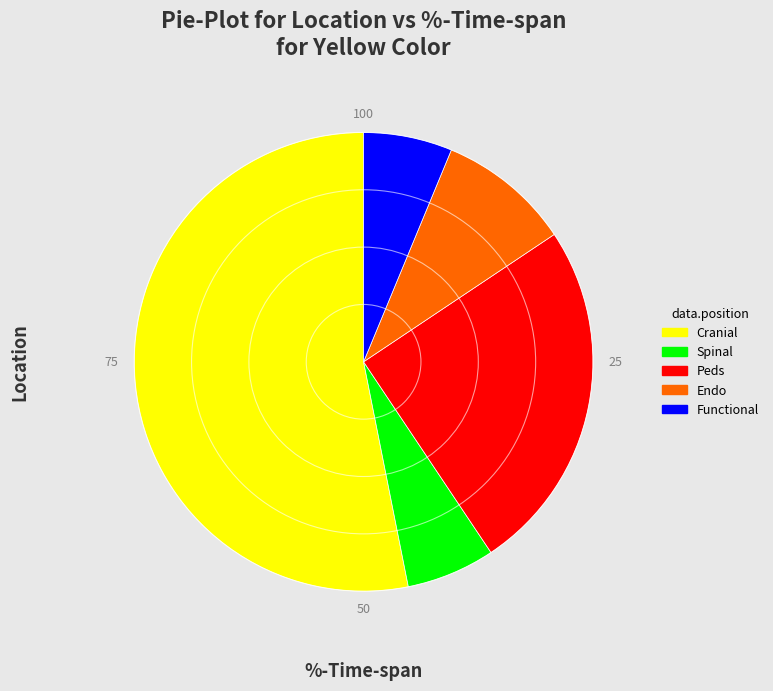

The Peds slice represents 30% of the pie. True or false?

False